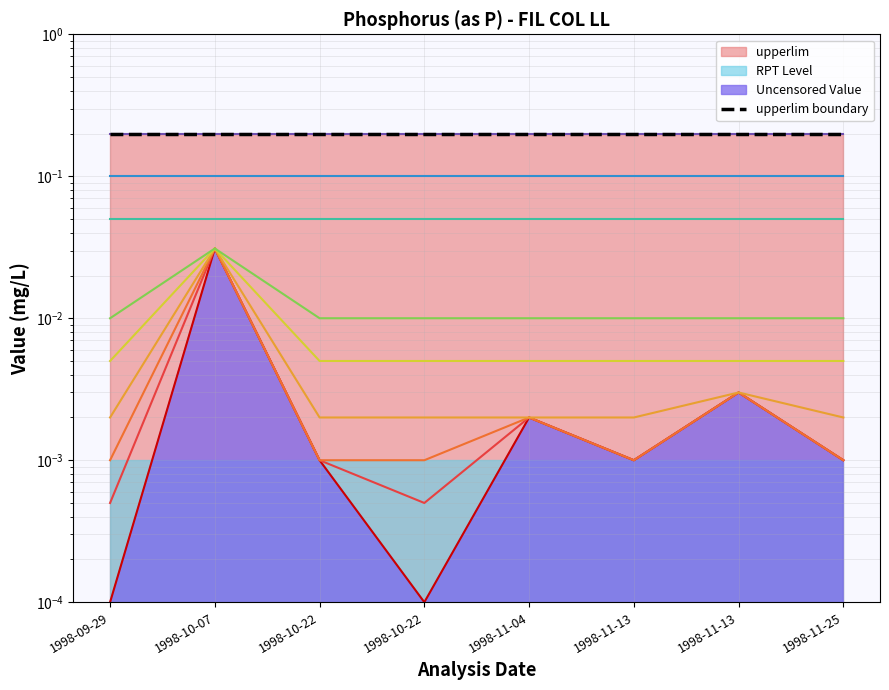

The value of level_0.0001 at 1998-11-13 is 0.0. True or false?

True